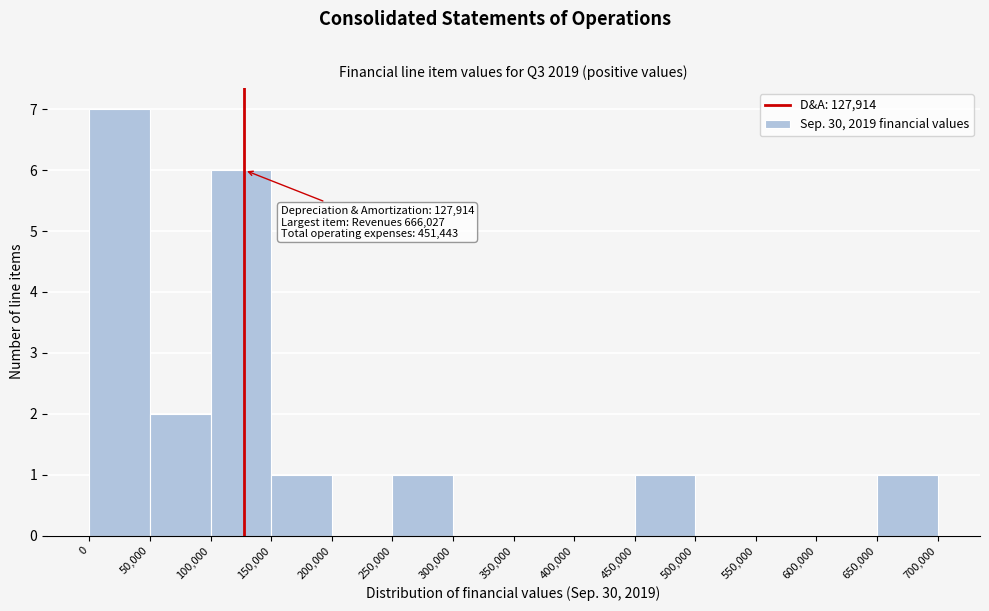

Over which range of the x-axis is the bar tallest?

0 to 50,000